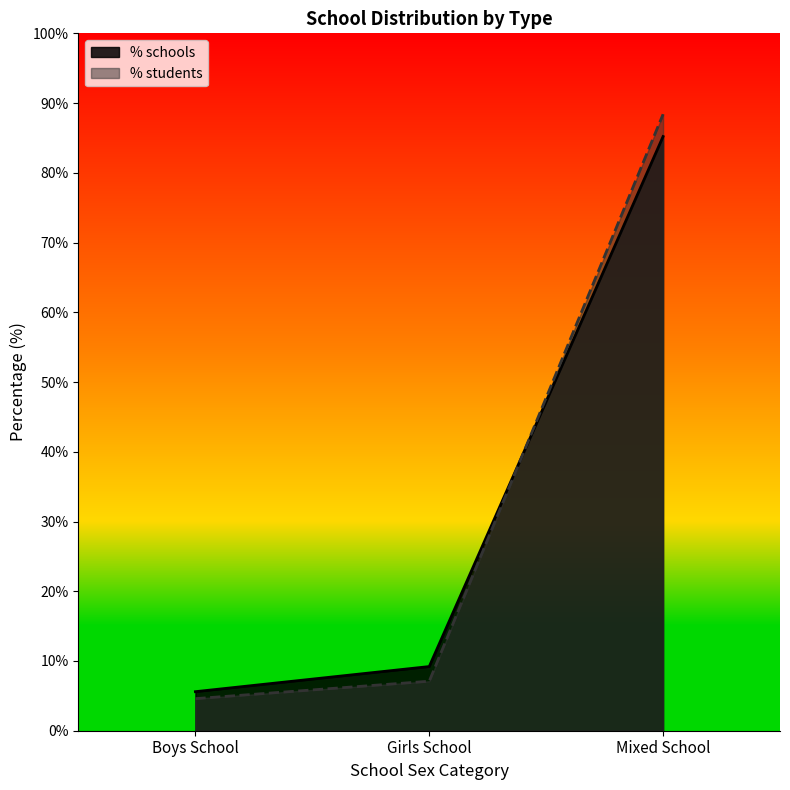

What is the difference between the highest and lowest values at Girls School?

2.1